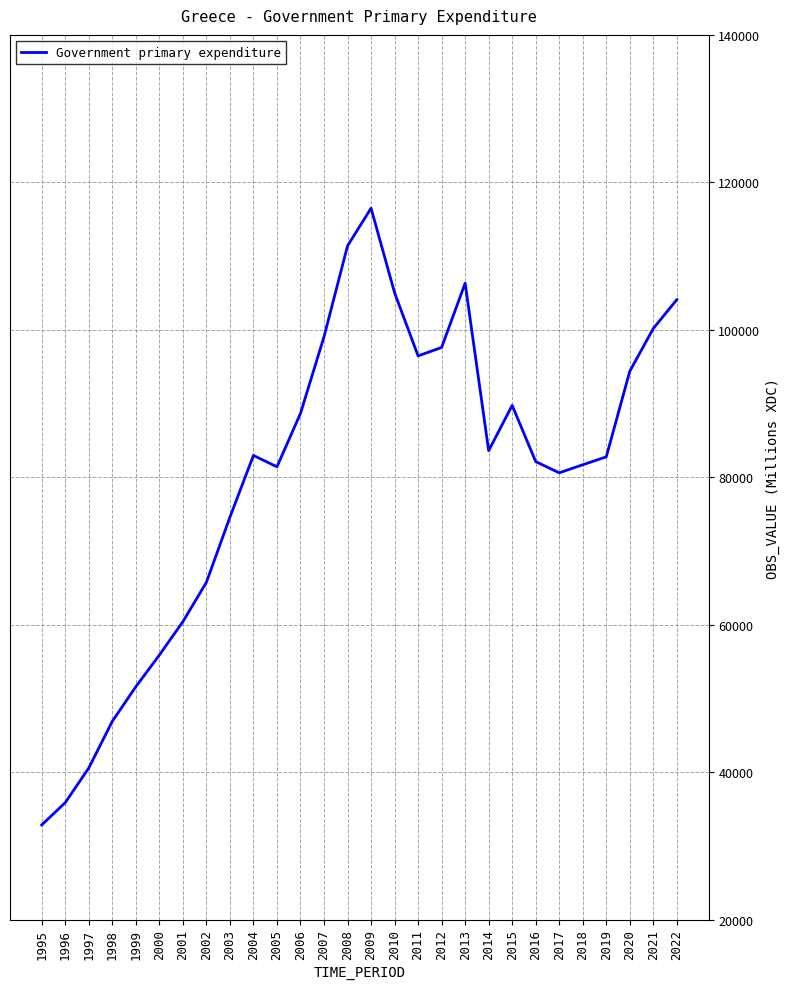

Where is the data nearest to the value 74676?

2003